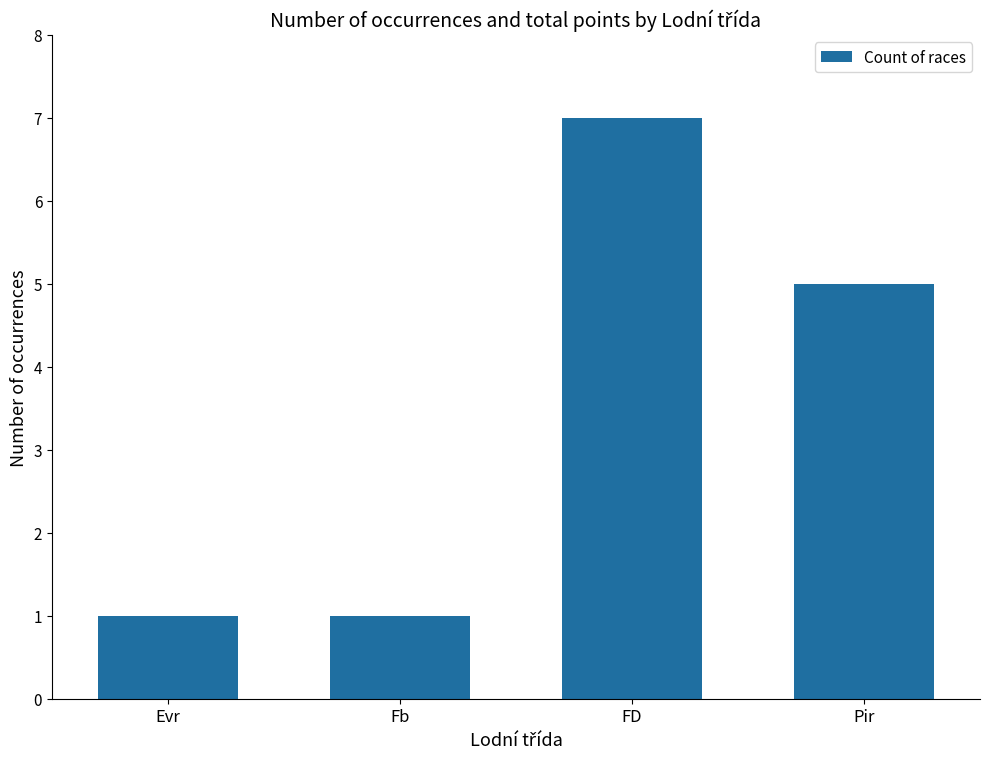

The chart shows a value of 5 at Pir. True or false?

True